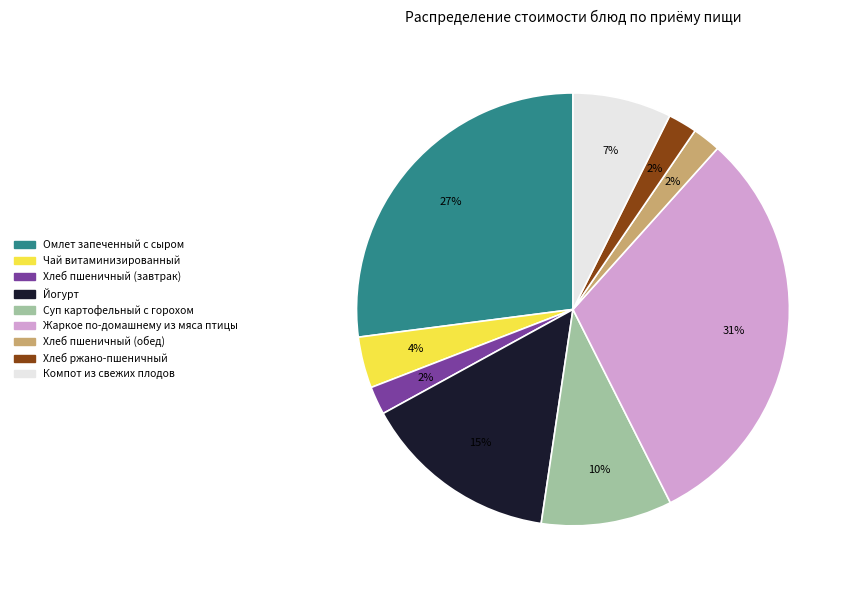

To the nearest percent, what is the difference between the Хлеб пшеничный (обед) and Жаркое по-домашнему из мяса птицы slice percentages?

29%